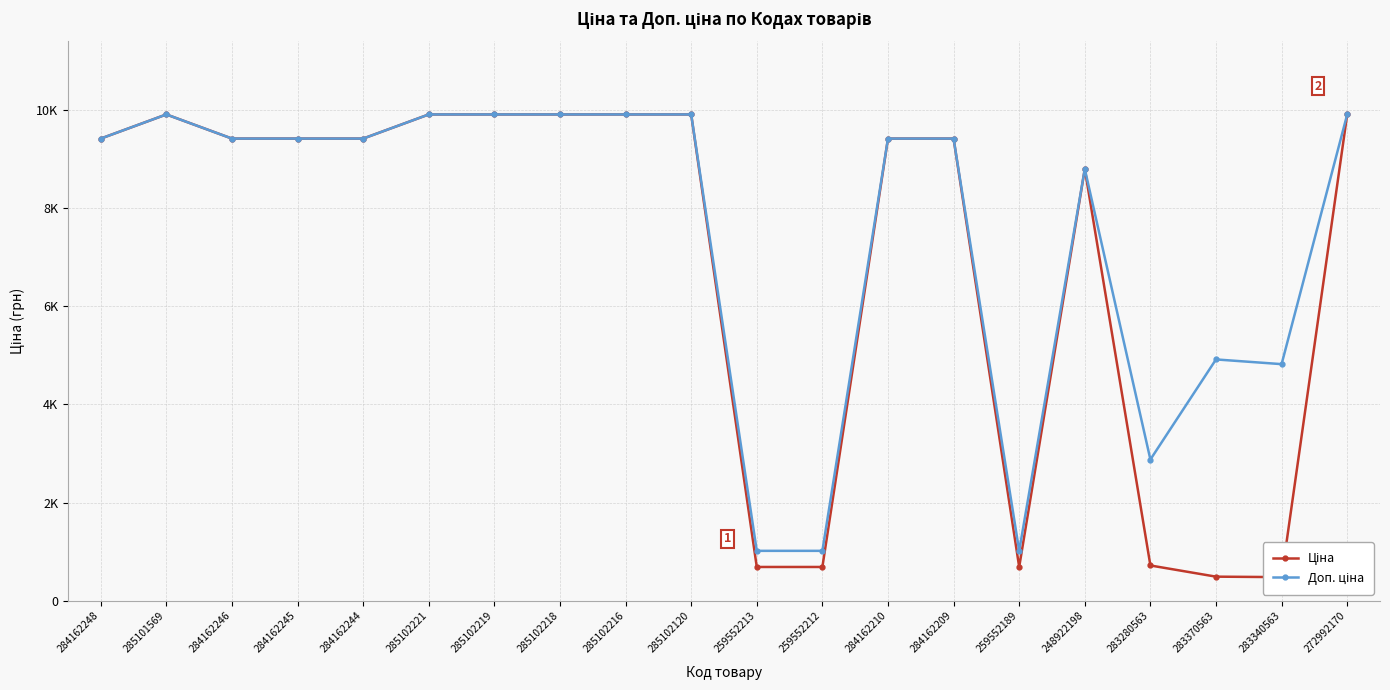

How many interior local peaks does the Доп. ціна series have?

3